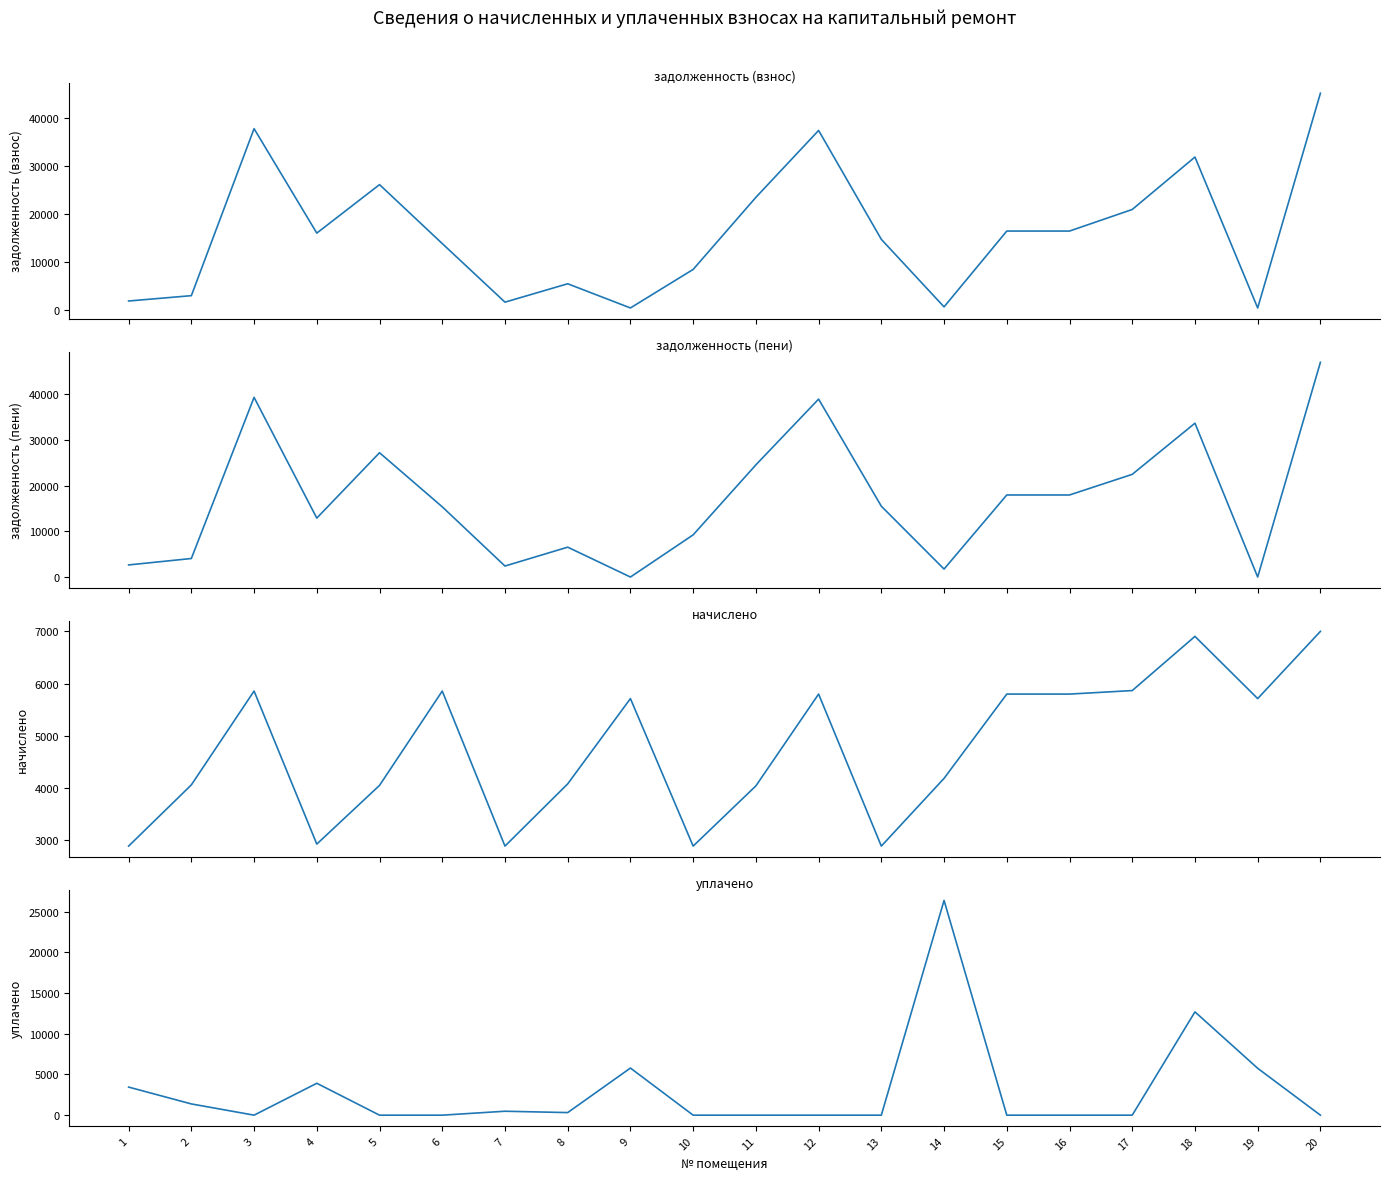

At which label does задолженность (пени) first exceed 15504?

3